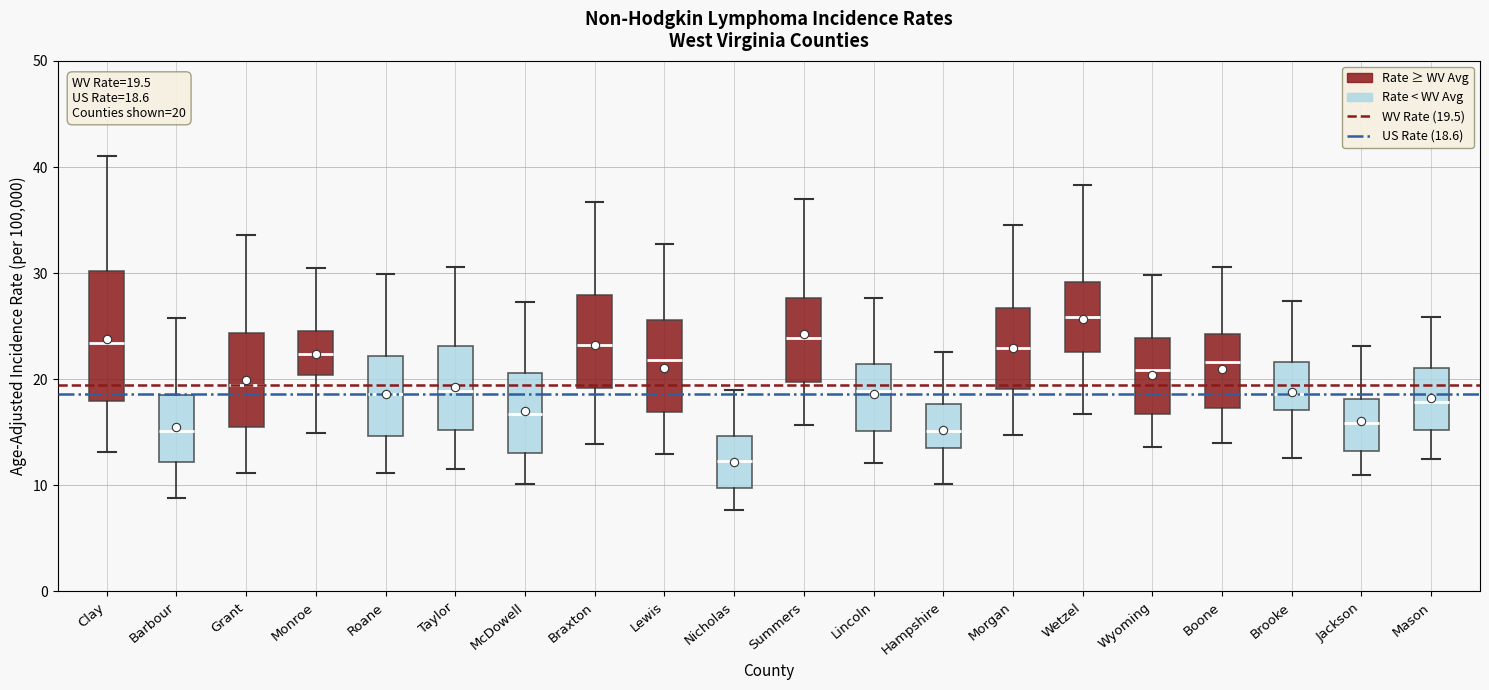

Which box has the highest median line?

Wetzel